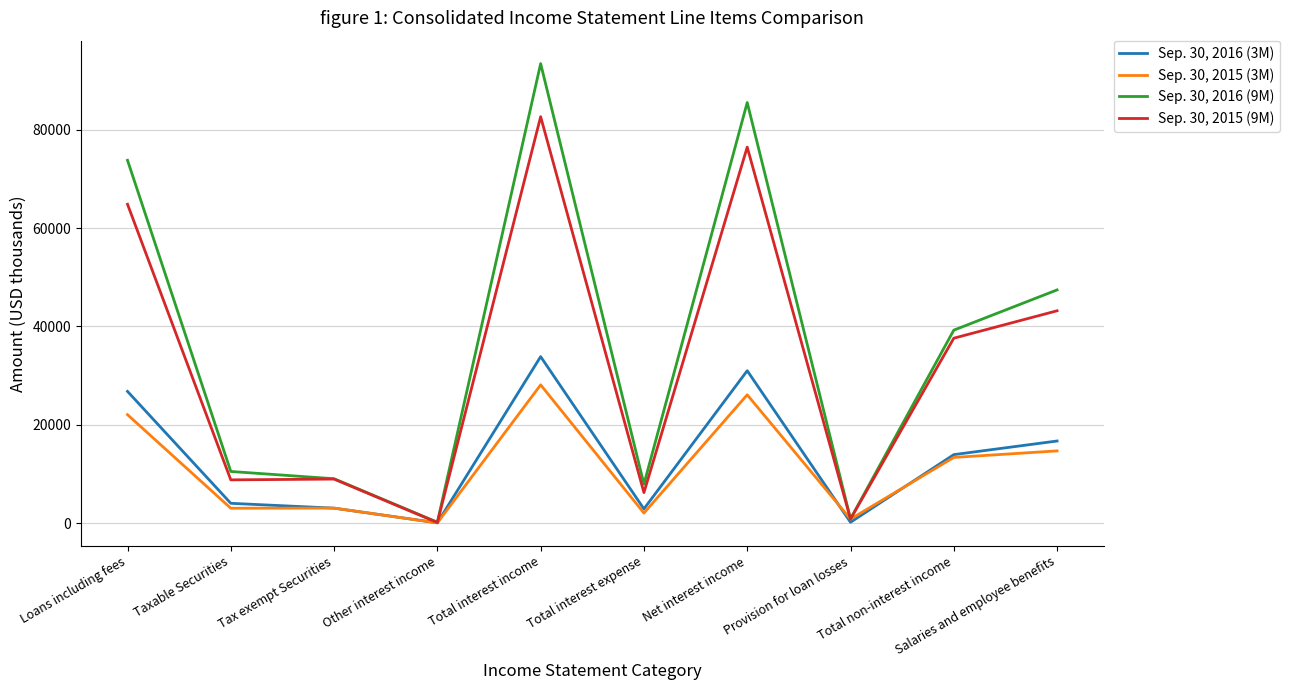

What are all the series names shown in the legend?

Sep. 30, 2016 (3M), Sep. 30, 2015 (3M), Sep. 30, 2016 (9M), Sep. 30, 2015 (9M)